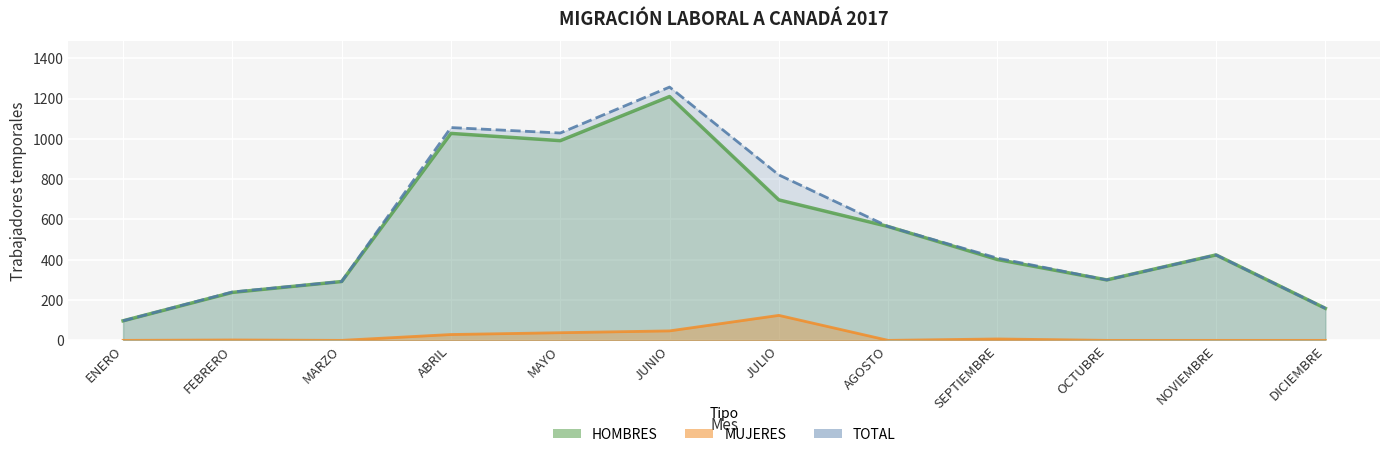

How many values in the MUJERES series exceed 2?

5